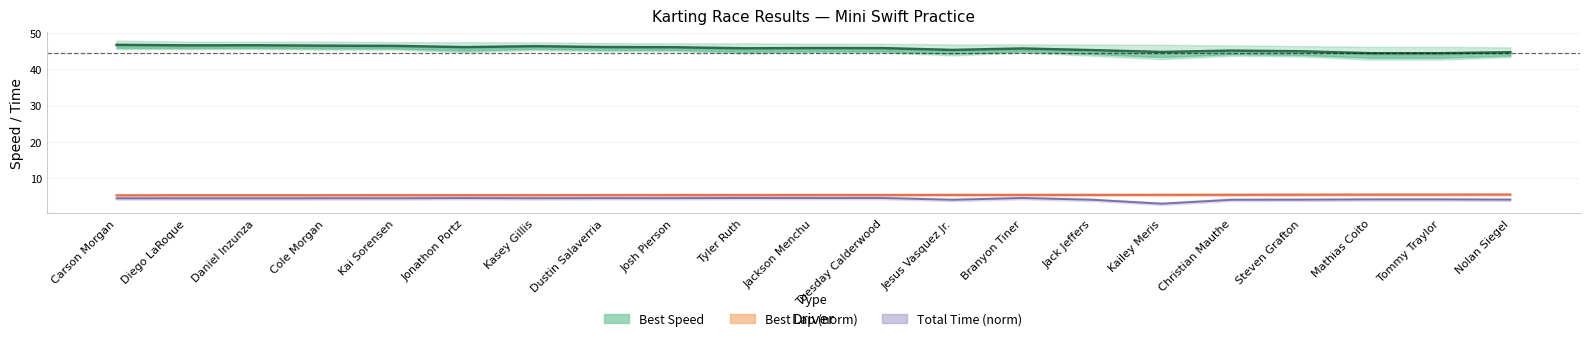

At which category is the sum across all series the highest?

Carson Morgan